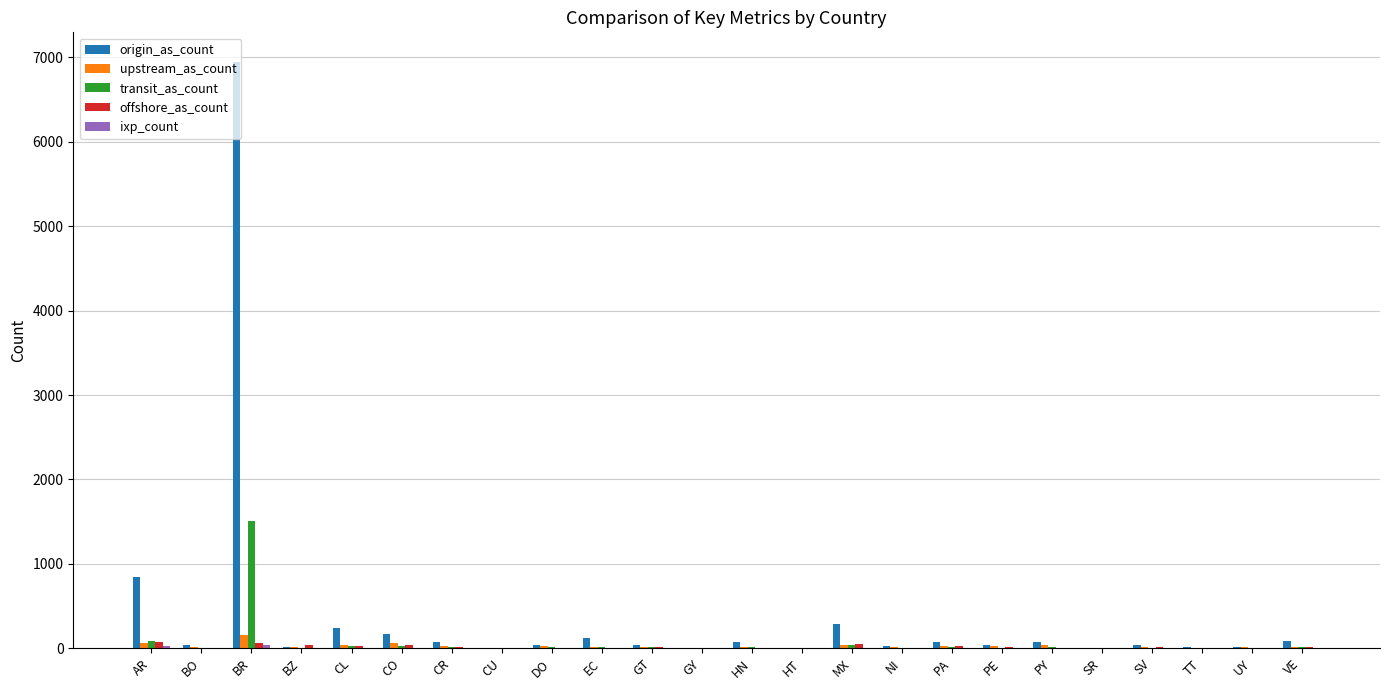

How many distinct data groups are displayed?

5